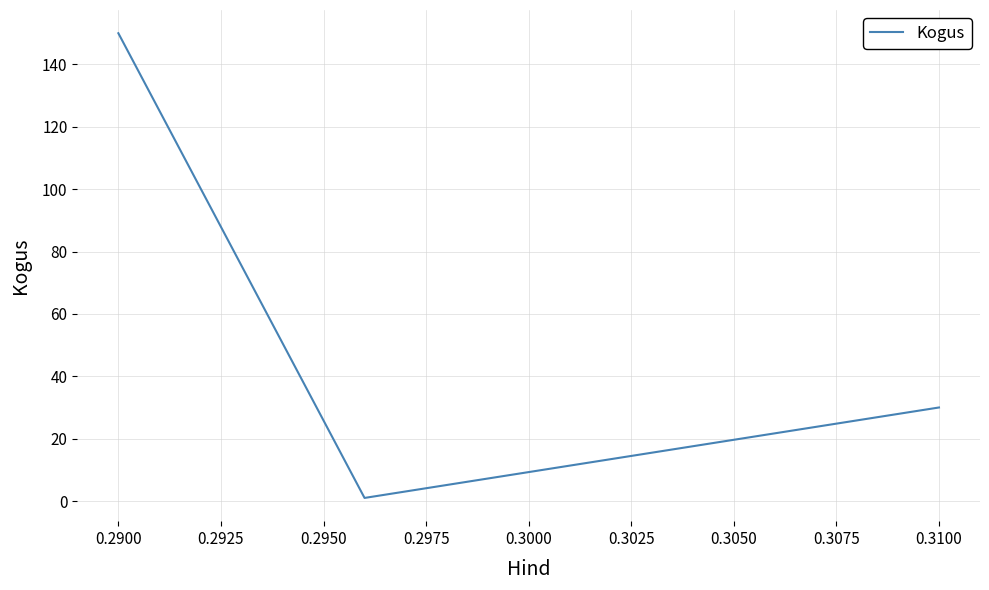

What is the greatest value displayed?

150